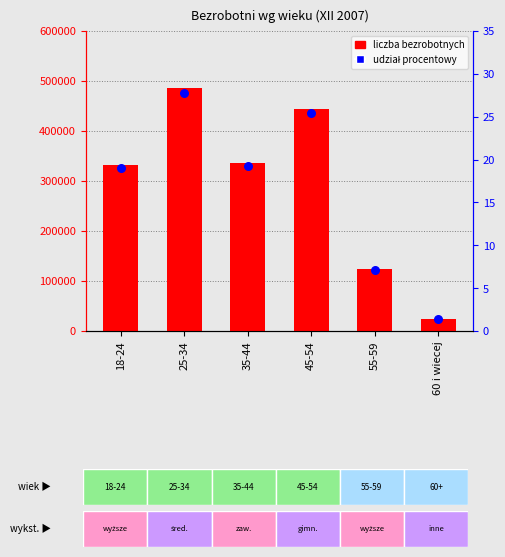

Is the value of % within group at 25-34 greater than the value of count at 35-44?

No